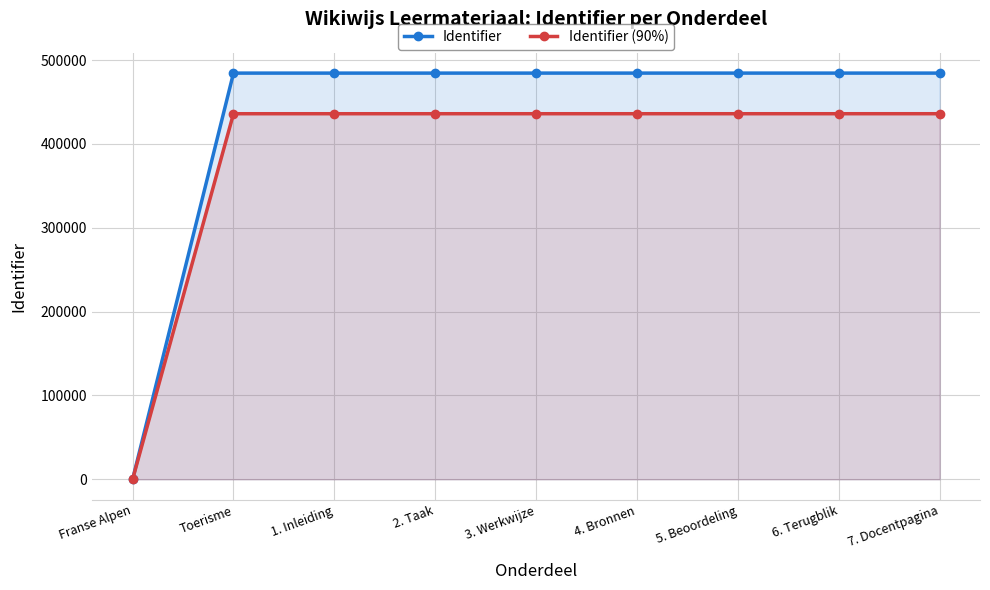

Is the value of Identifier (90%) at 2. Taak greater than the value of Identifier at 1. Inleiding?

No